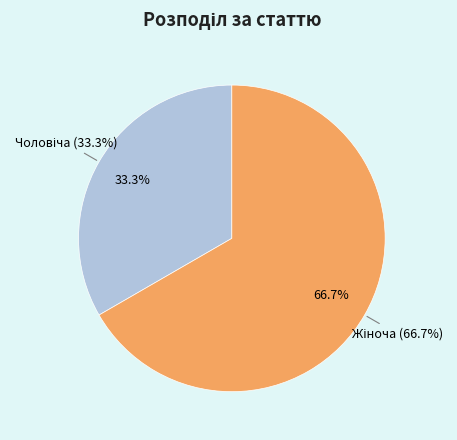

Rank the categories by value from lowest to highest.

Чоловіча, Жіноча